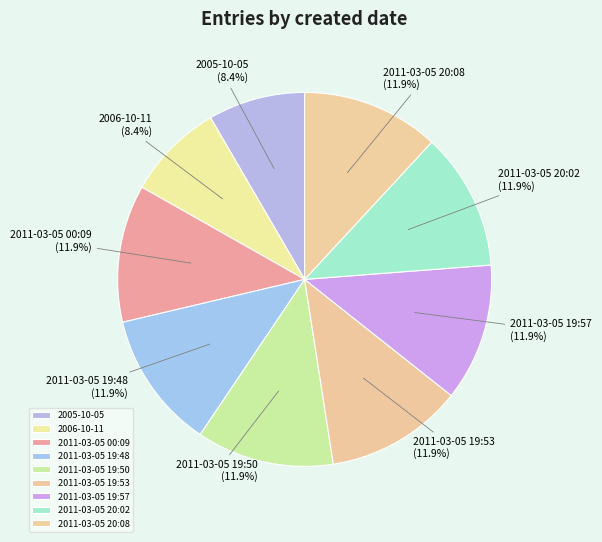

Approximately how many times larger is the value at 2006-10-11 compared to 2011-03-05 19:57?

0.7